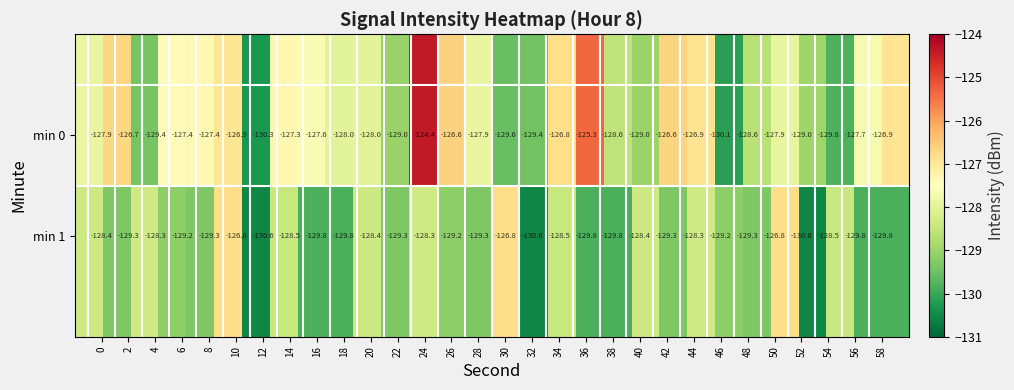

What is the maximum value shown in the chart?

-124.4